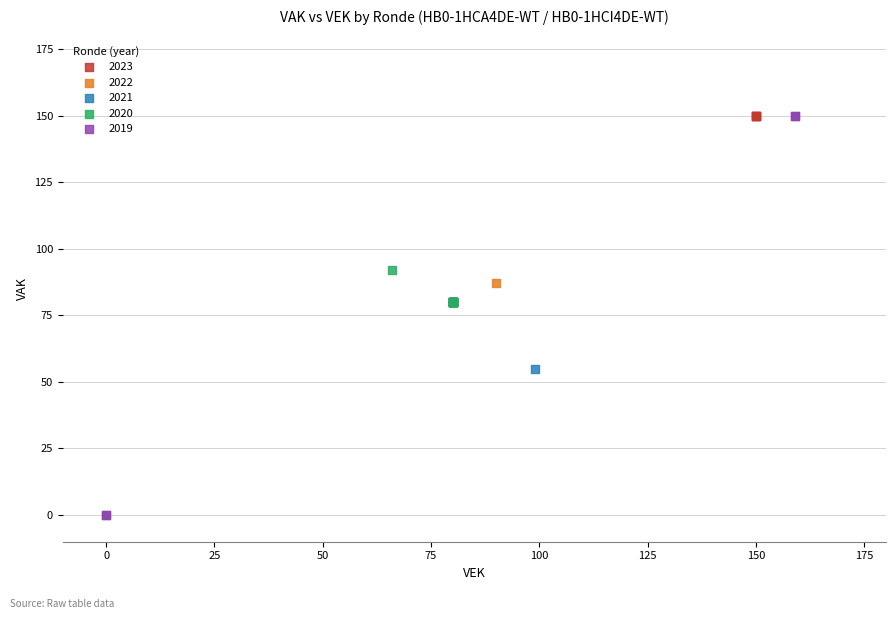

Which series reaches the minimum Y coordinate?

2019